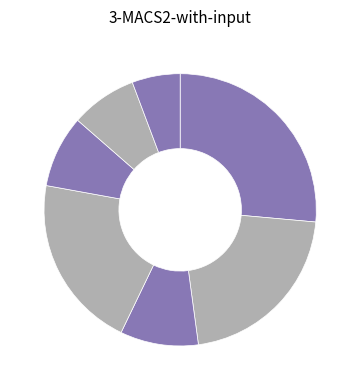

To the nearest percent, what is the difference between the largest and smallest slice percentages?

21%